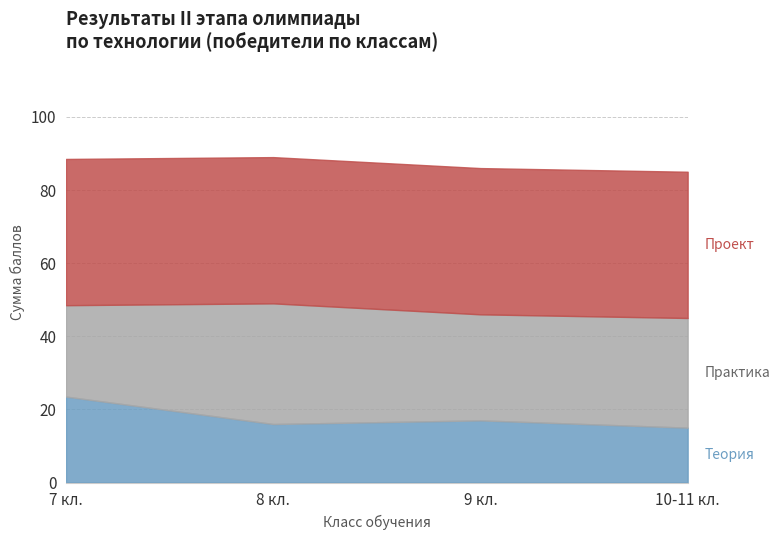

Rank the categories by Практика value from highest to lowest.

8, 10-11, 9, 7